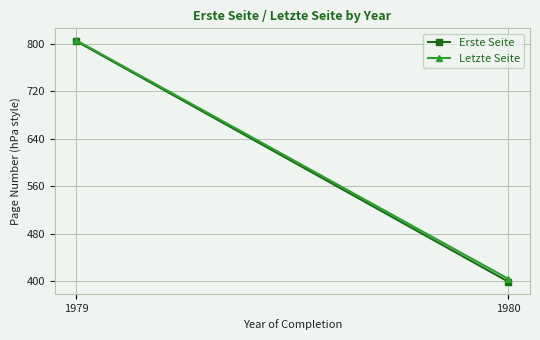

What is the sum of all Erste Seite values?

1203.0